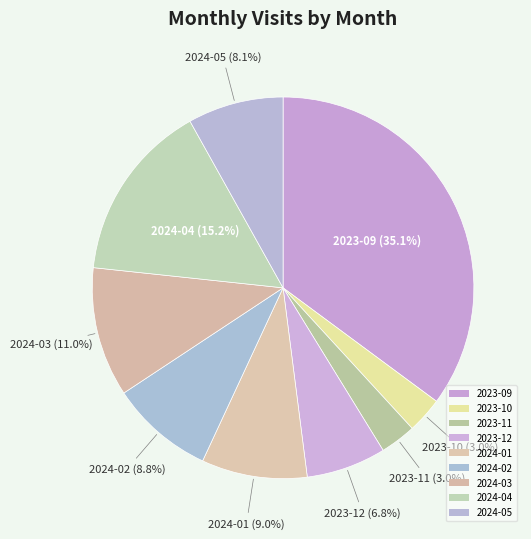

Which category has the biggest portion of the pie?

2023-09